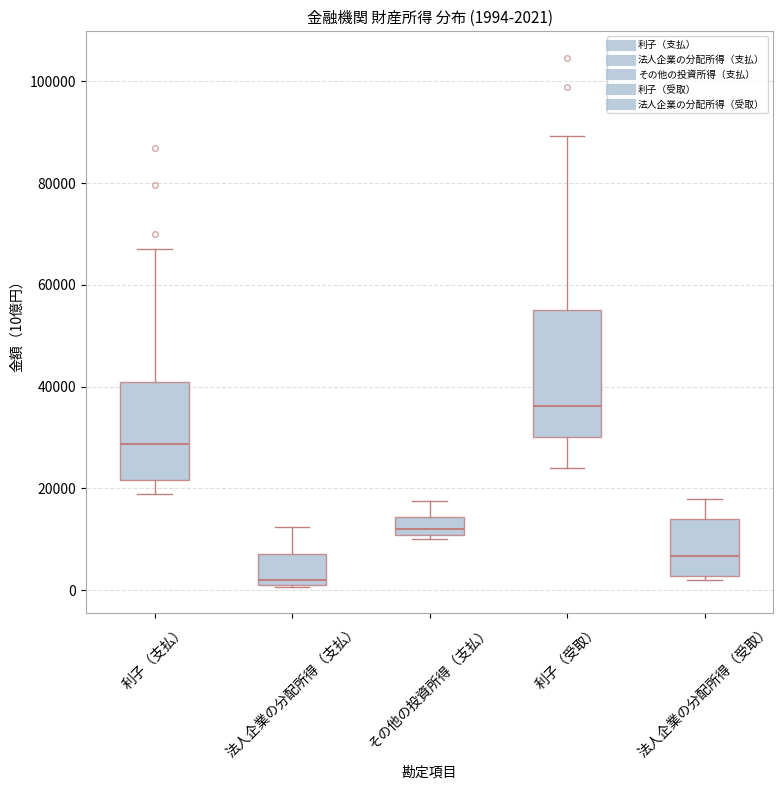

Comparing the boxes themselves (not the whiskers), which one is the tallest?

利子（受取）